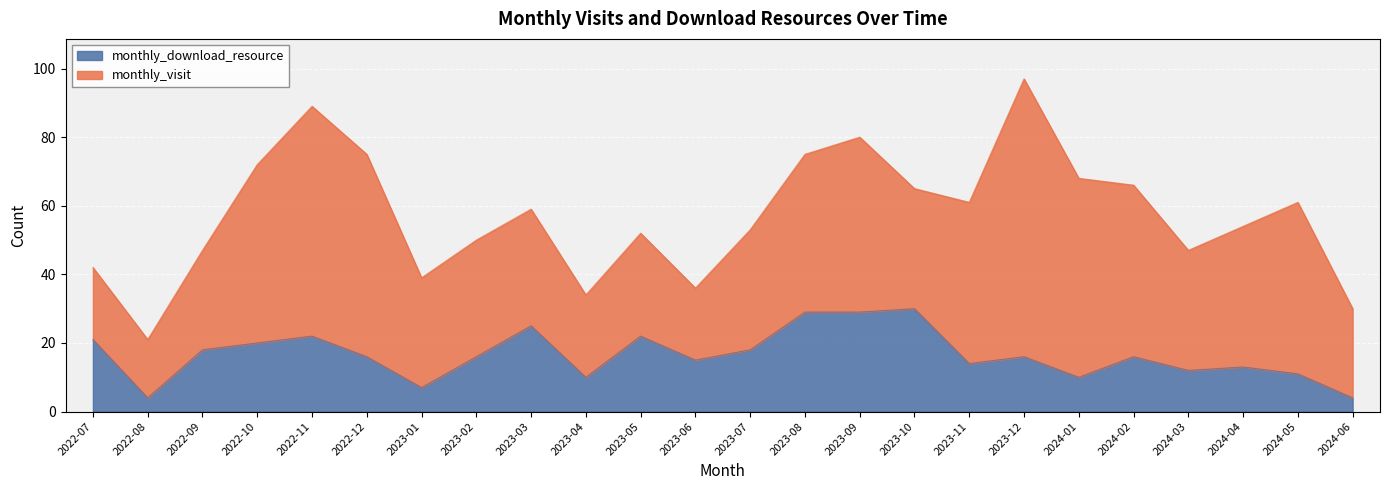

How many values exceed 16?

10